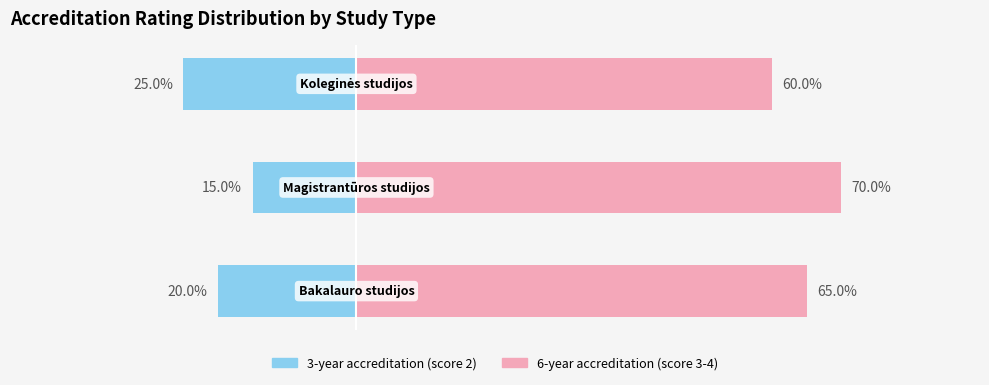

Does the chart contain stacked bars?

No